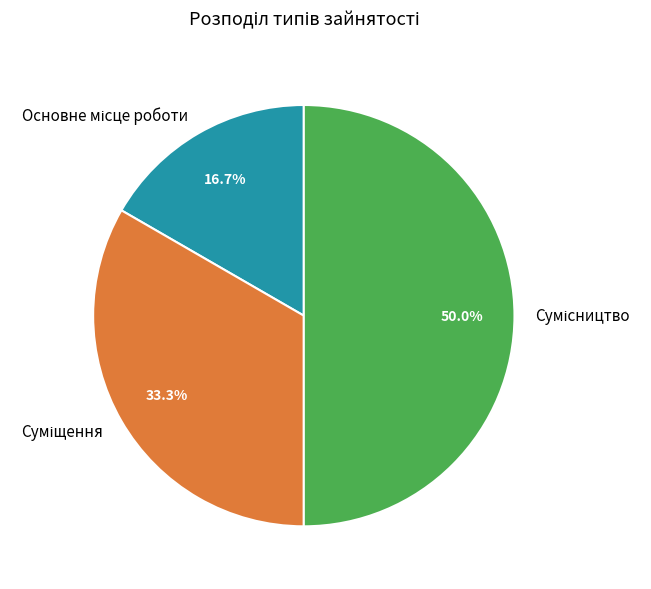

Is Сумісництво the majority of the pie?

No